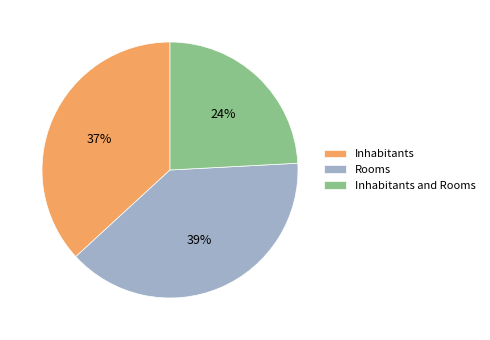

Rank the categories by value from lowest to highest.

Inhabitants and Rooms, Inhabitants, Rooms